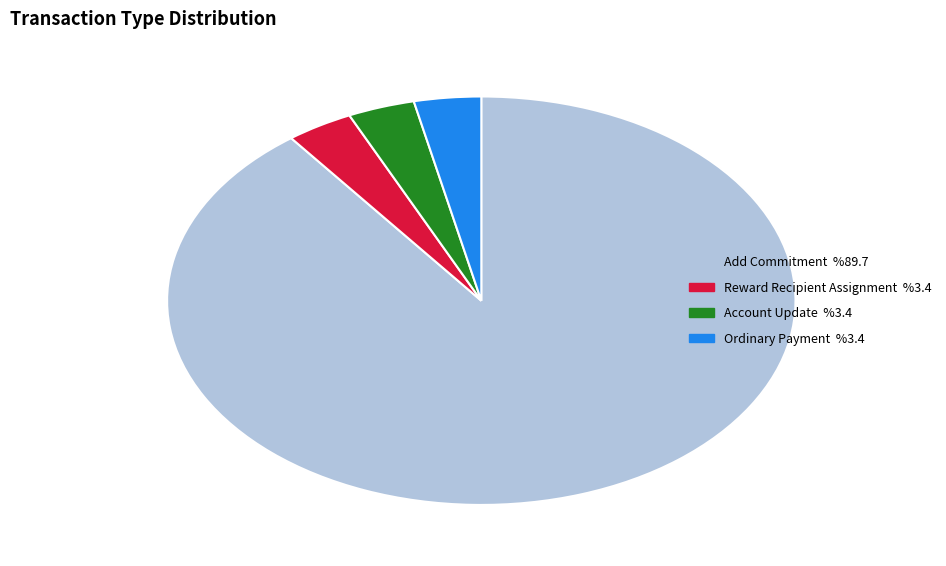

What is the largest slice in the pie chart?

Add Commitment